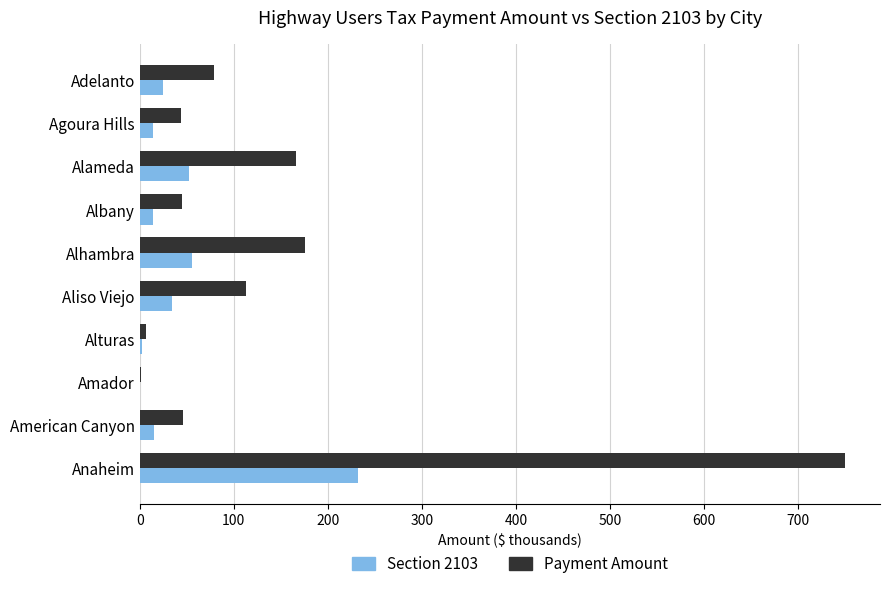

Which label corresponds to the largest value in the chart?

Anaheim